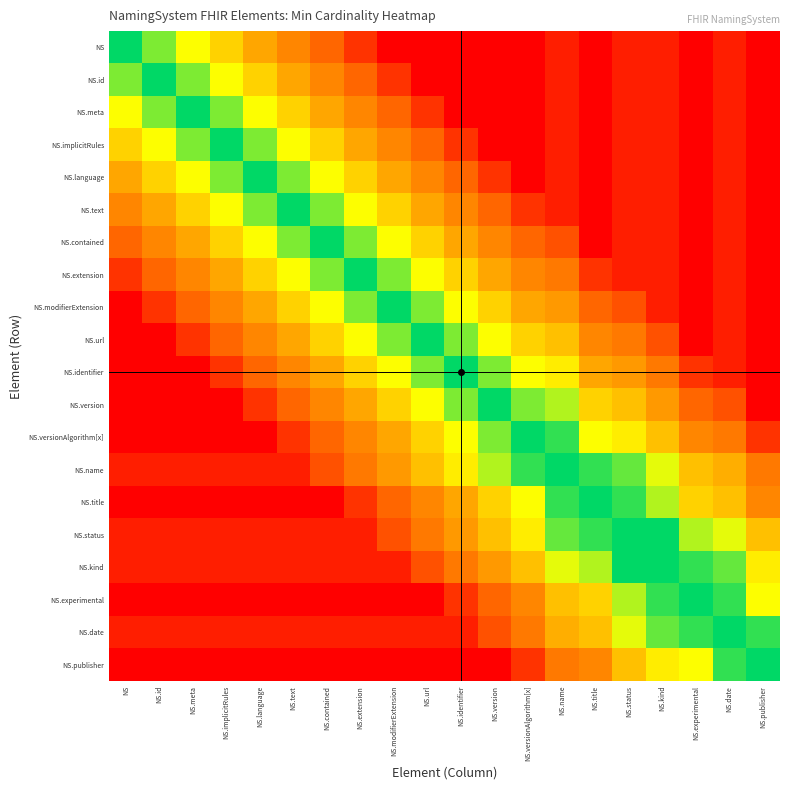

How many categories are shown in the chart?

20